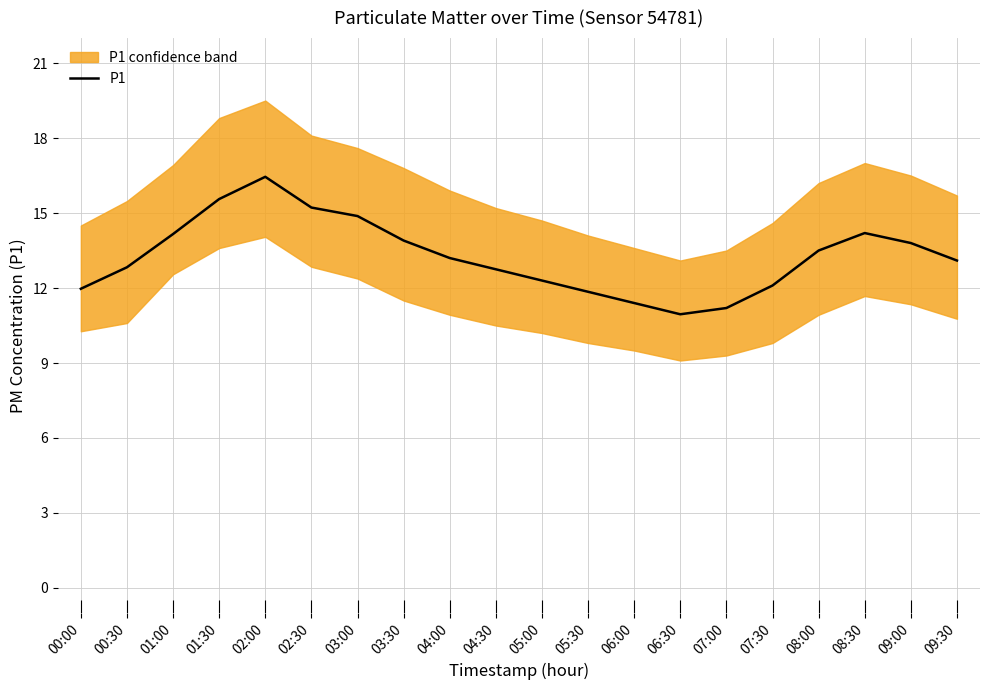

Rank the categories by value from lowest to highest.

06:30, 07:00, 06:00, 05:30, 00:00, 07:30, 05:00, 04:30, 00:30, 09:30, 04:00, 08:00, 09:00, 03:30, 01:00, 08:30, 03:00, 02:30, 01:30, 02:00